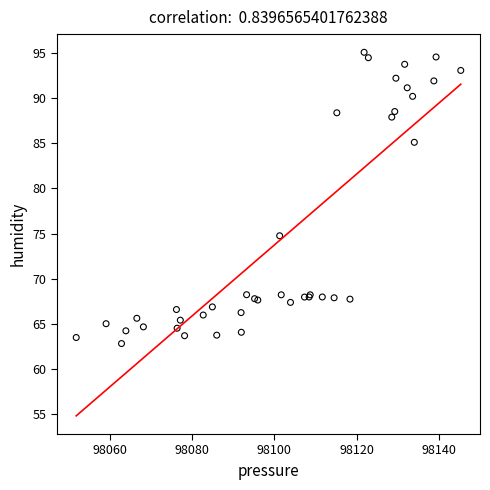

What Y value in the scatter plot is closest to 78?

74.8